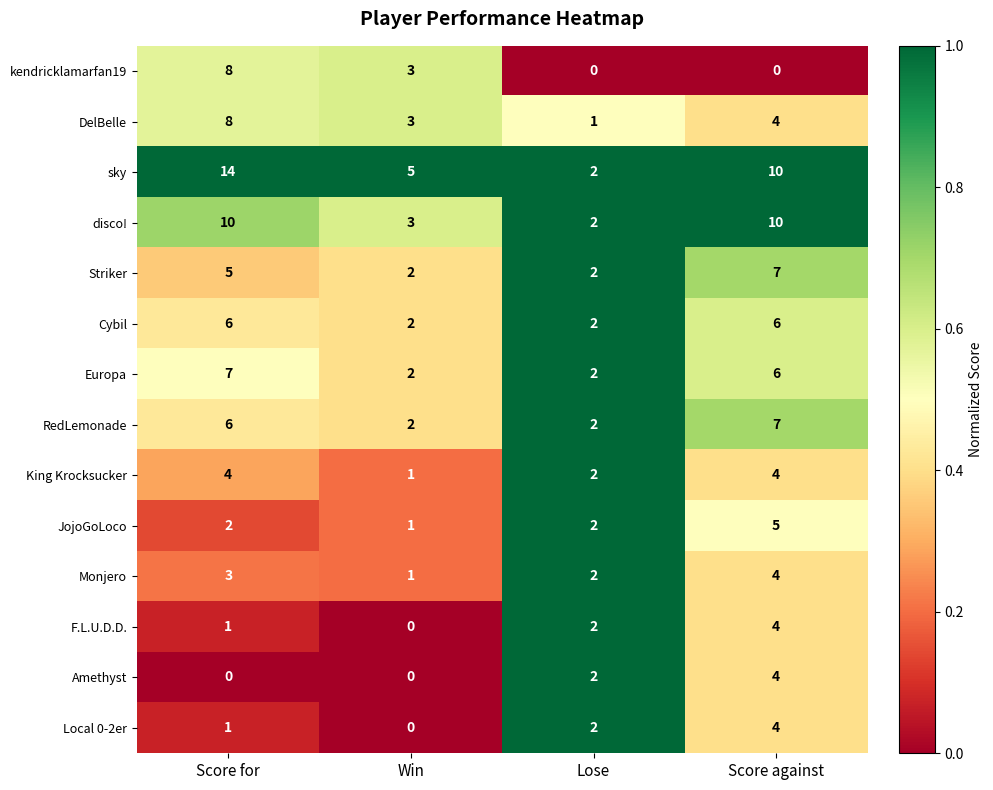

What is the difference between the highest and lowest values at Win?

5